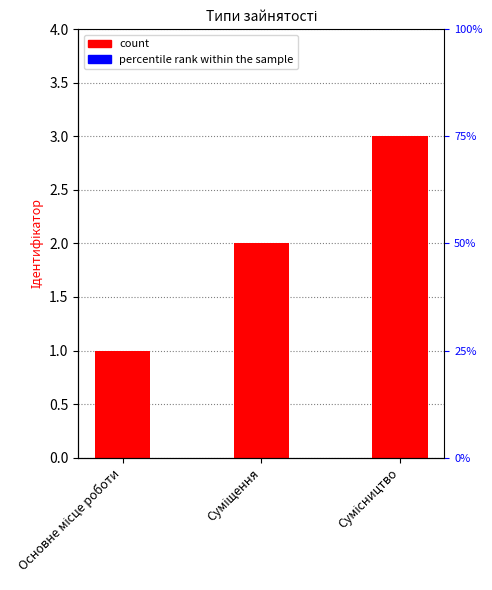

What is the average value?

2